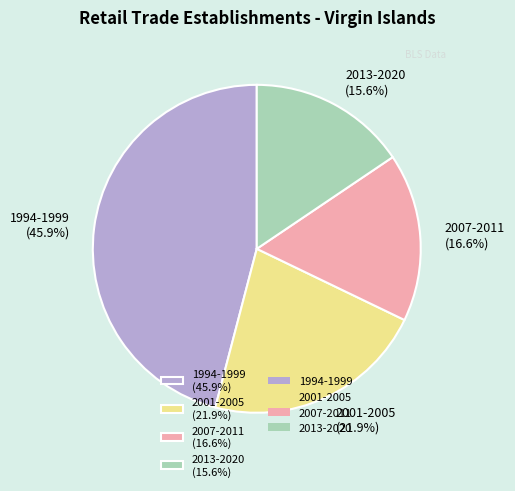

How many slices are in this pie chart?

4